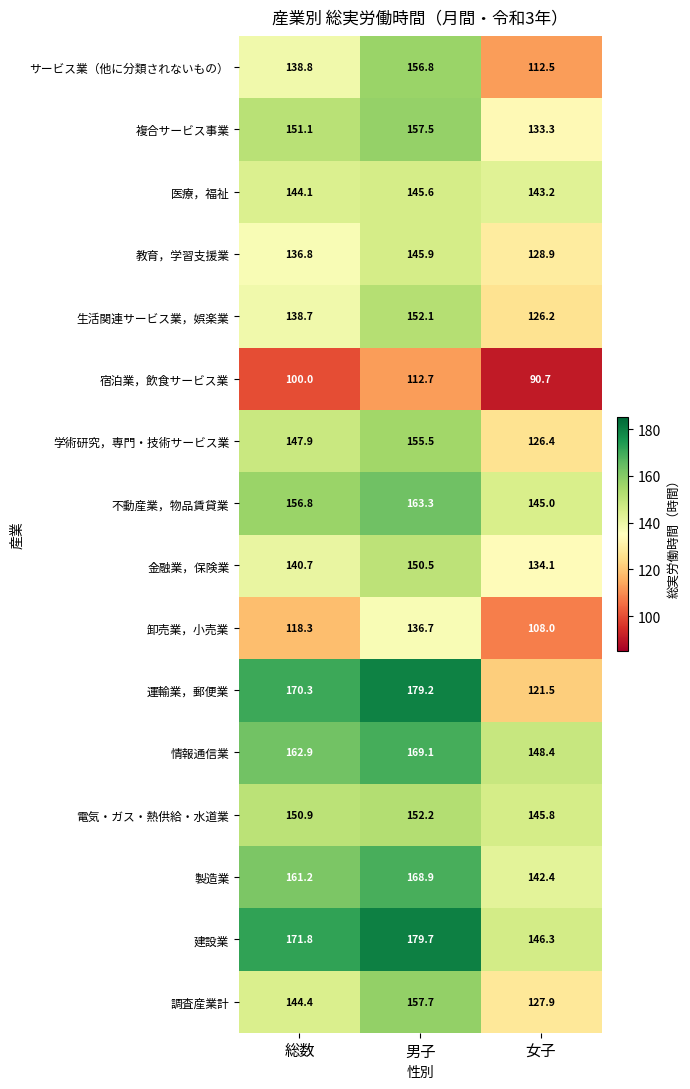

Count the number of categories in the chart.

3